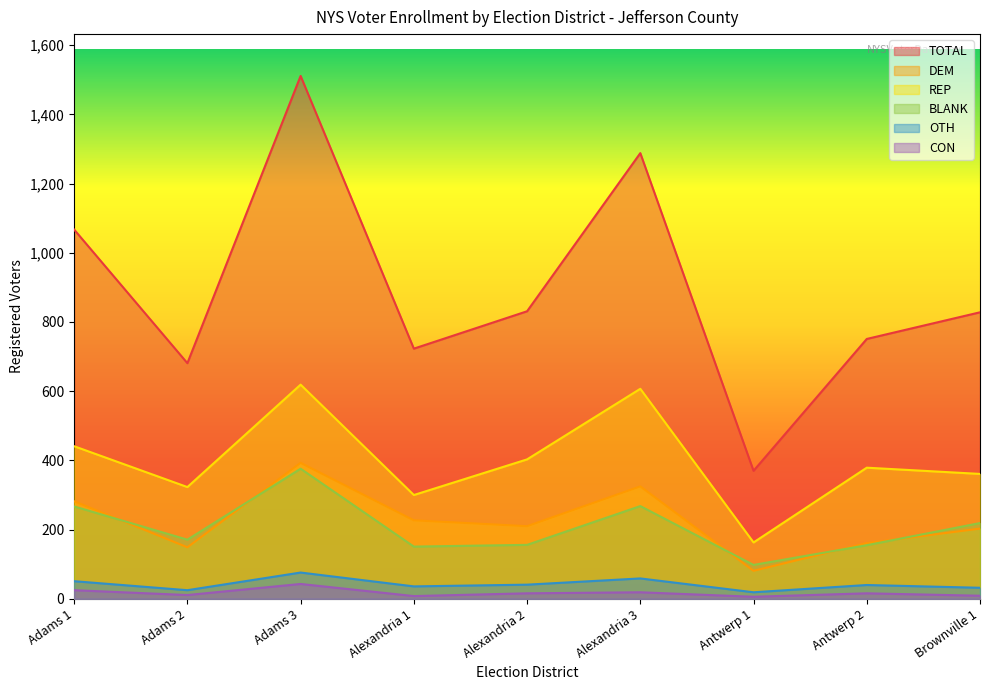

Between Alexandria 1 and Alexandria 3, which series saw the biggest shift?

TOTAL